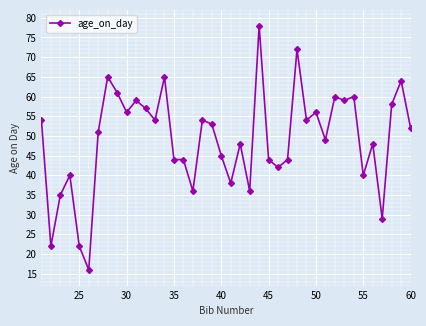

True or false: the data has more than 1 interior local peaks.

True